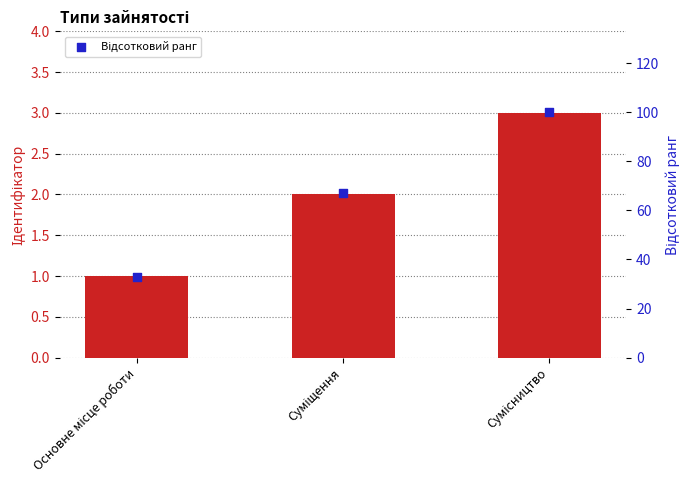

Which series has the largest total across all categories?

Відсотковий ранг